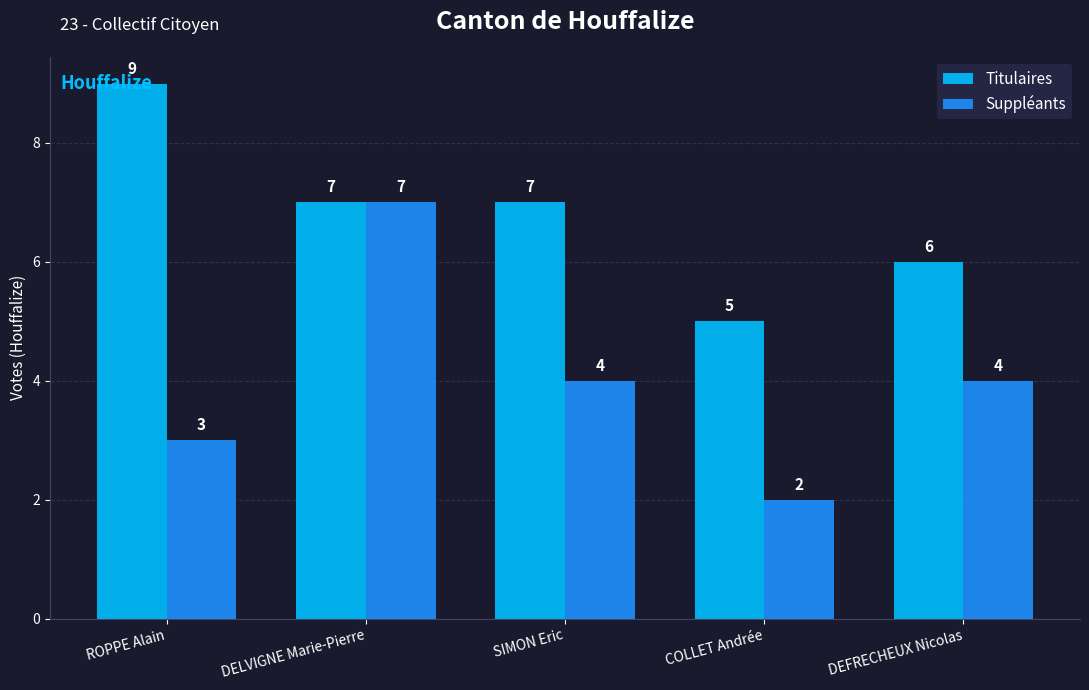

The Titulaires series shows 5 at COLLET Andrée. True or false?

True